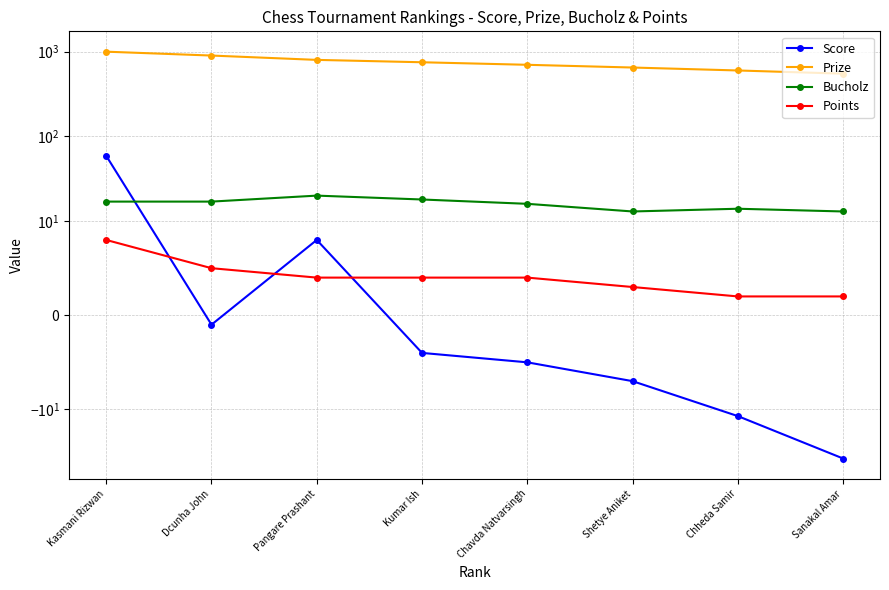

How many distinct data groups are displayed?

4